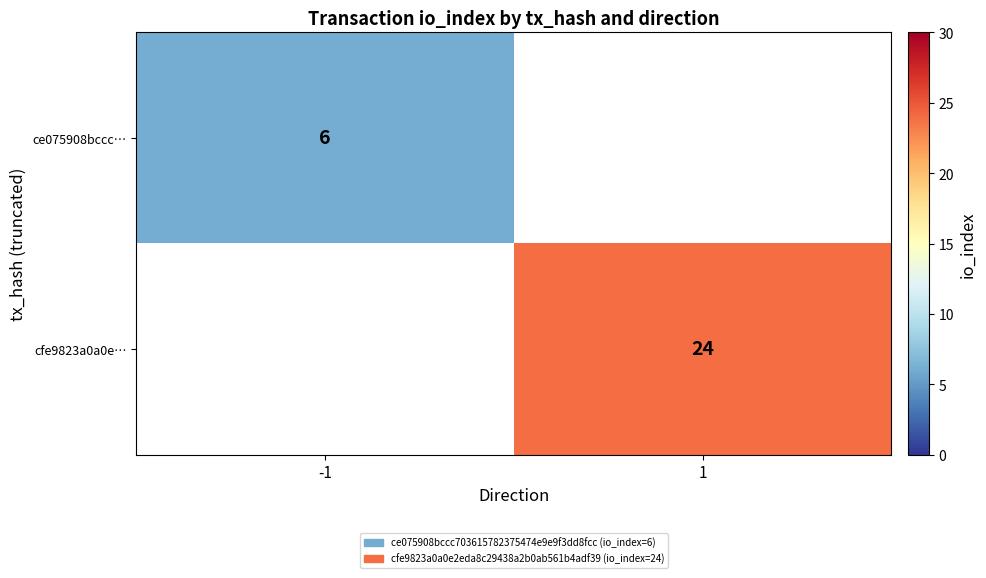

At -1, list the series in order from largest to smallest.

ce075908bccc…, cfe9823a0a0e…